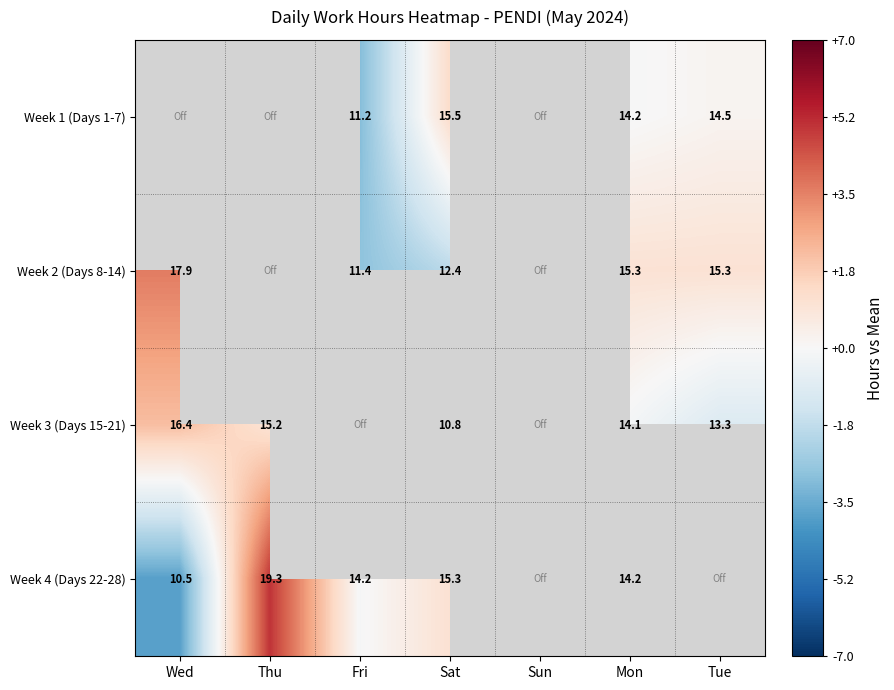

Is the value of Week 4 (Days 22-28) at Thu greater than the value of Week 2 (Days 8-14) at Sat?

Yes